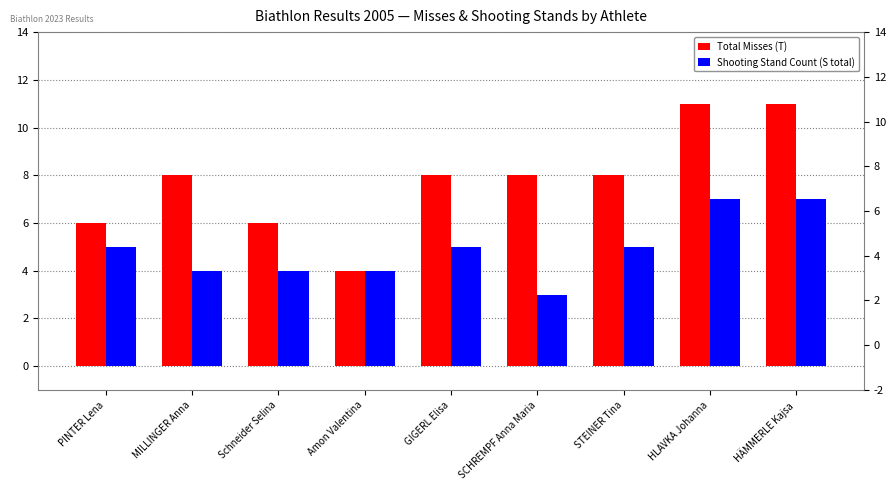

Reading left to right, what are all the values shown in this chart?

Total Misses (T): PINTER Lena=6	MILLINGER Anna=8	Schneider Selina=6	Amon Valentina=4	GIGERL Elisa=8	SCHREMPF Anna Maria=8	STEINER Tina=8	HLAVKA Johanna=11	HÄMMERLE Kajsa=11
Shooting Stand Count (S total): PINTER Lena=5	MILLINGER Anna=4	Schneider Selina=4	Amon Valentina=4	GIGERL Elisa=5	SCHREMPF Anna Maria=3	STEINER Tina=5	HLAVKA Johanna=7	HÄMMERLE Kajsa=7